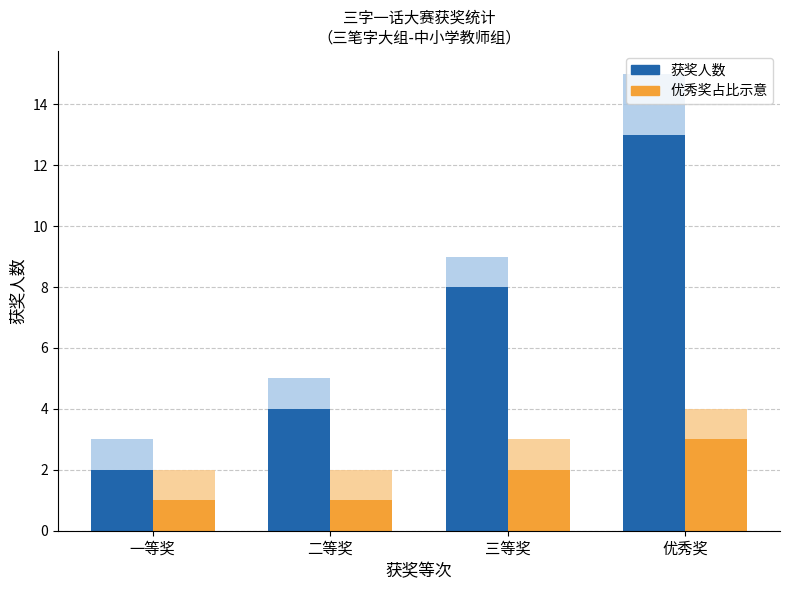

What is the difference between the maximum and minimum values in the 获奖人数 series?

11